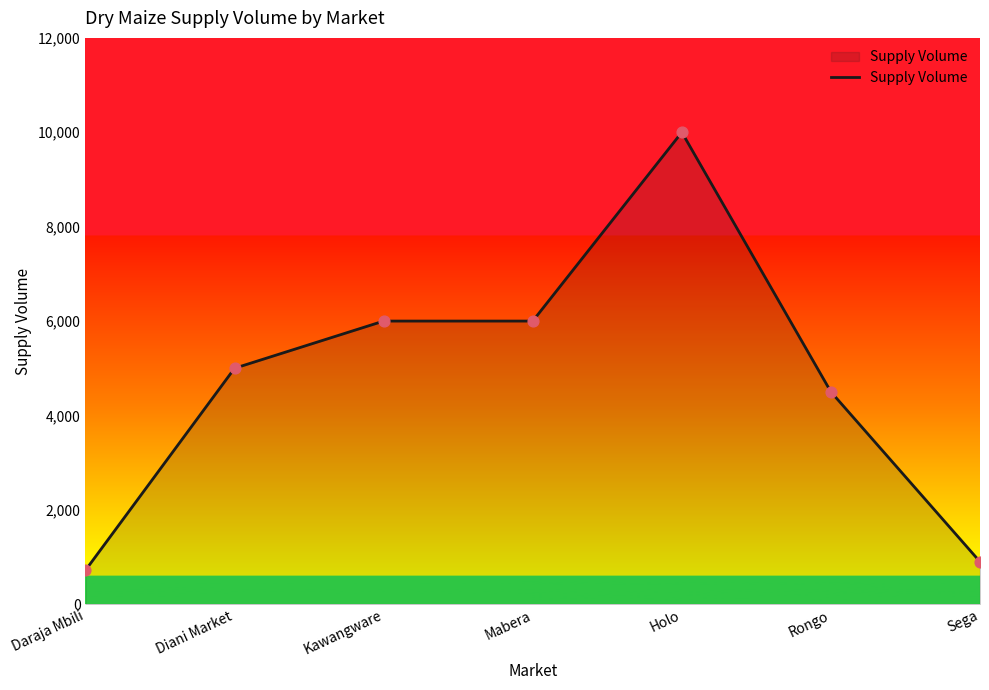

Approximately how many times larger is the value at Diani Market compared to Sega?

5.6